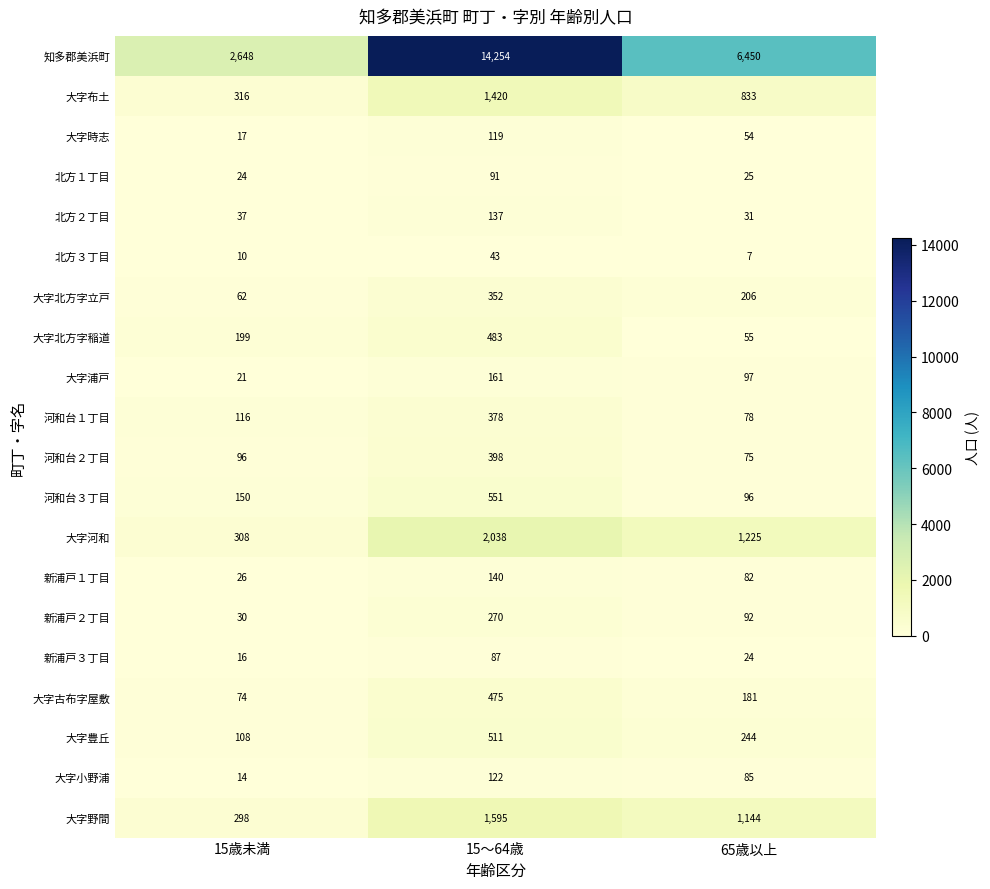

At how many categories does at least one series exceed 13613?

1